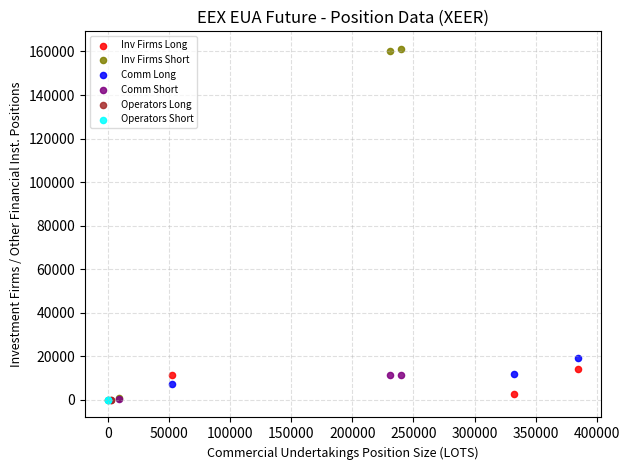

What are all the series names shown in the legend?

Inv Firms Long, Inv Firms Short, Comm Long, Comm Short, Operators Long, Operators Short